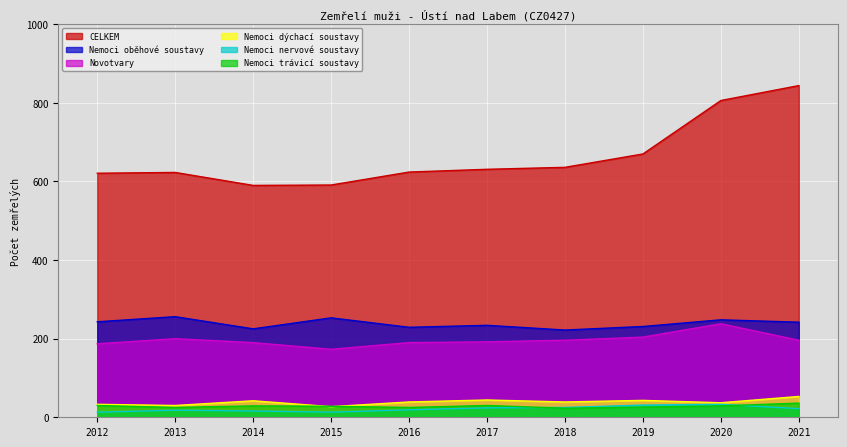

What is the difference between the highest and lowest values at 2020?

777